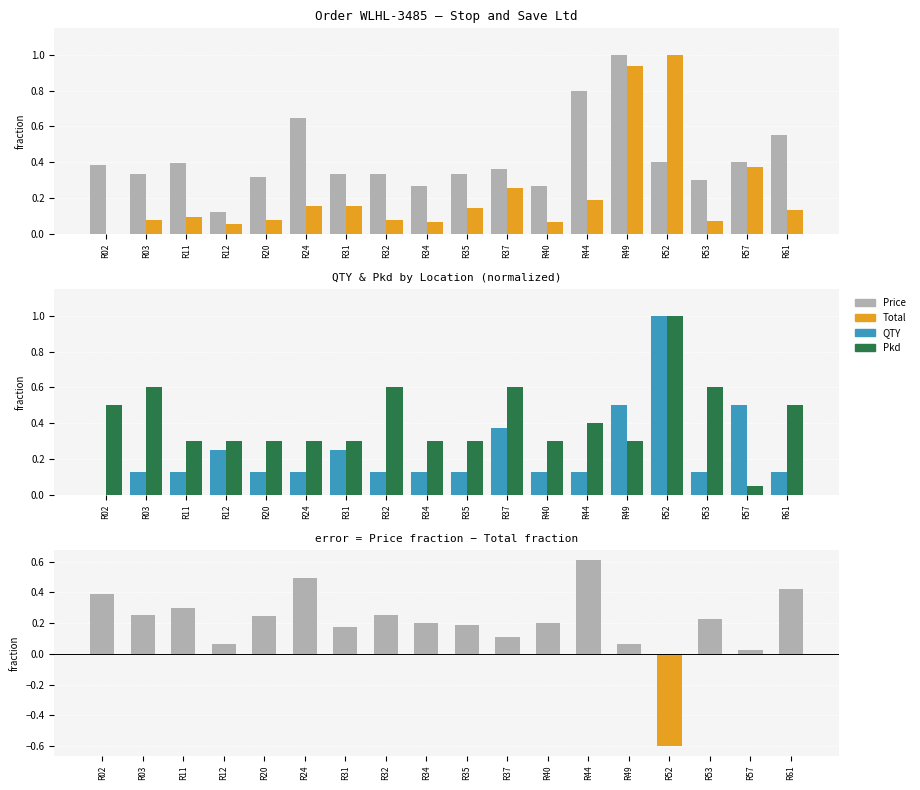

What is the spread (max minus min) of values at R53?

0.5